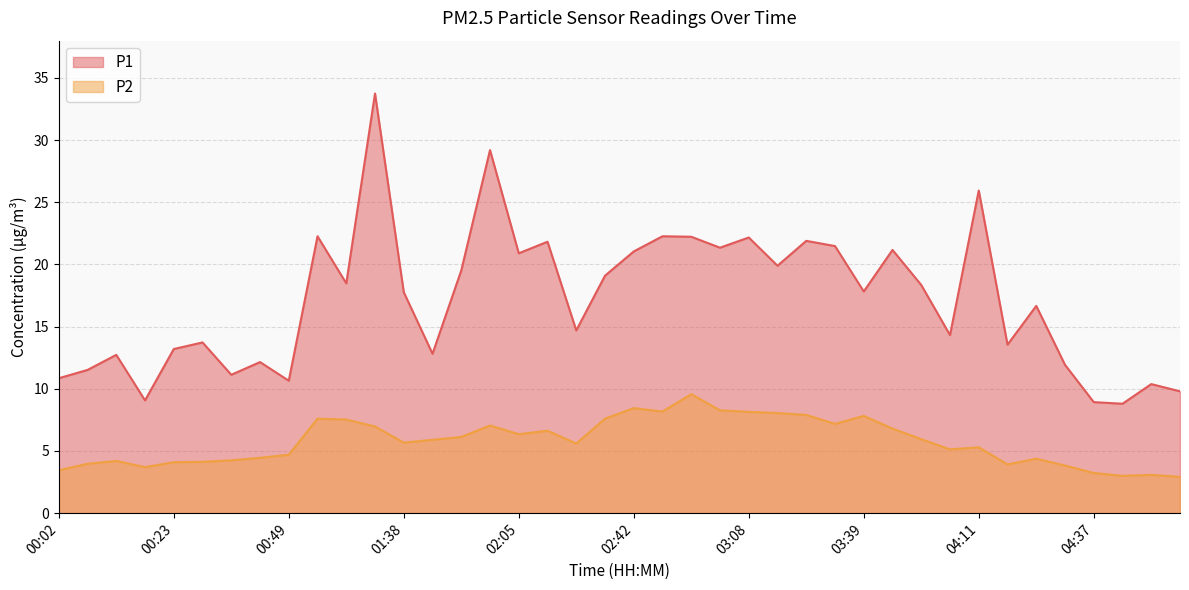

At which category does P1 reach its first local peak?

00:12